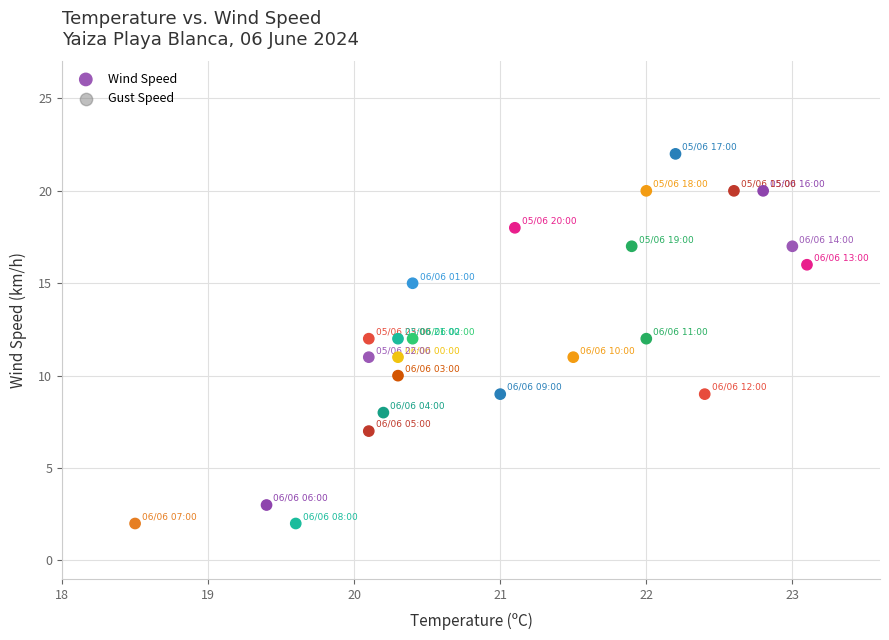

What is the range of Y values (max minus min)?

20